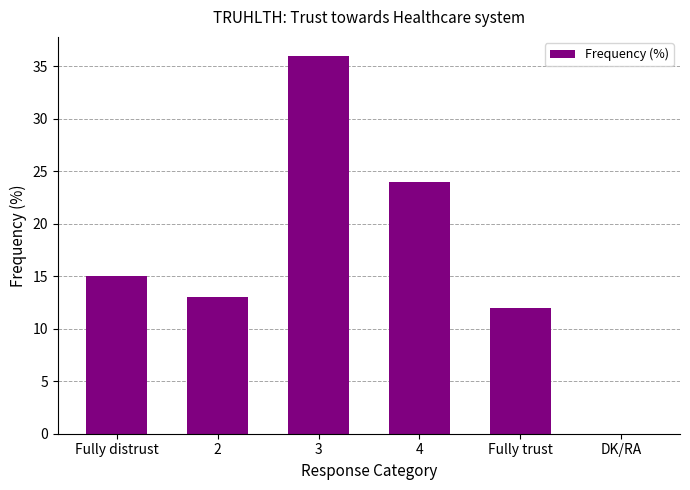

What is the change in value from 3 to Fully trust?

-24